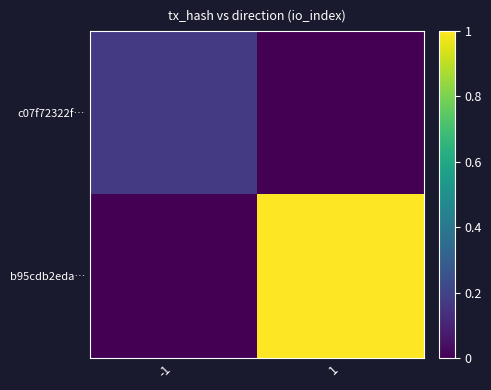

At how many categories does at least one series exceed 0?

2